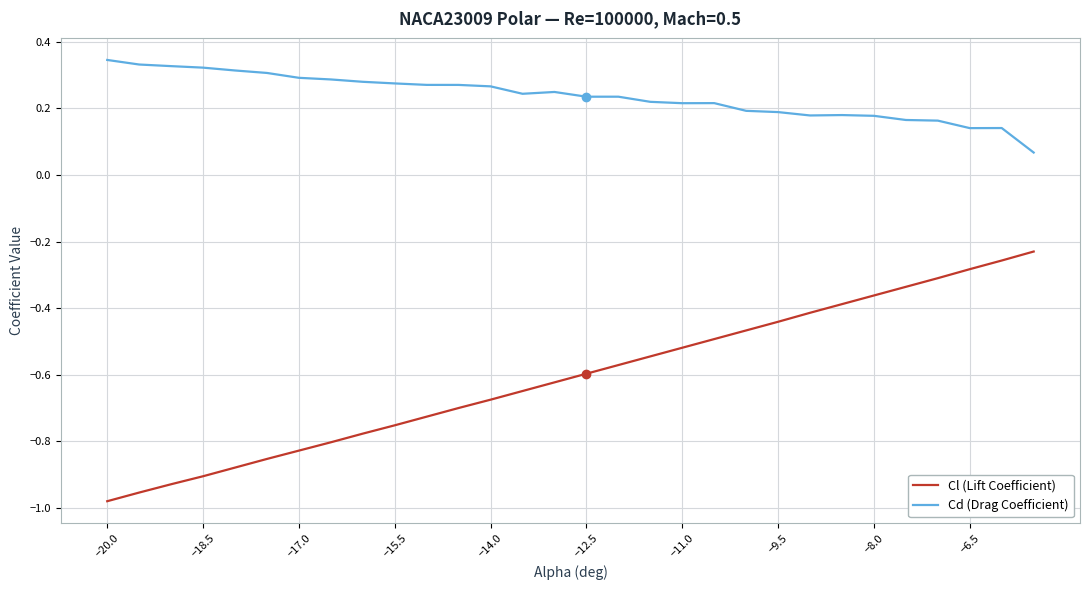

Rank the series by their average value, from highest to lowest.

Cd (Drag Coefficient), Cl (Lift Coefficient)